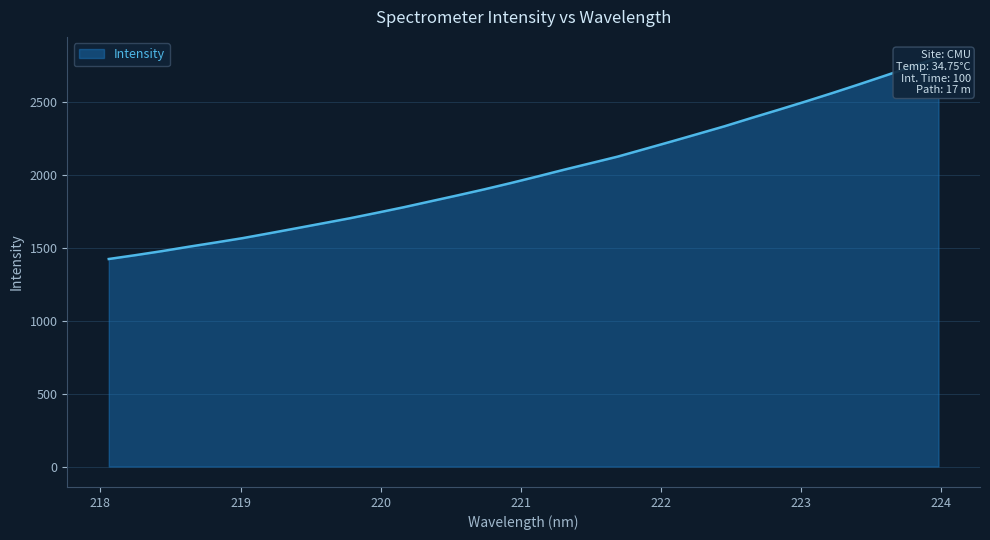

Which label corresponds to the largest value in the chart?

223.9802